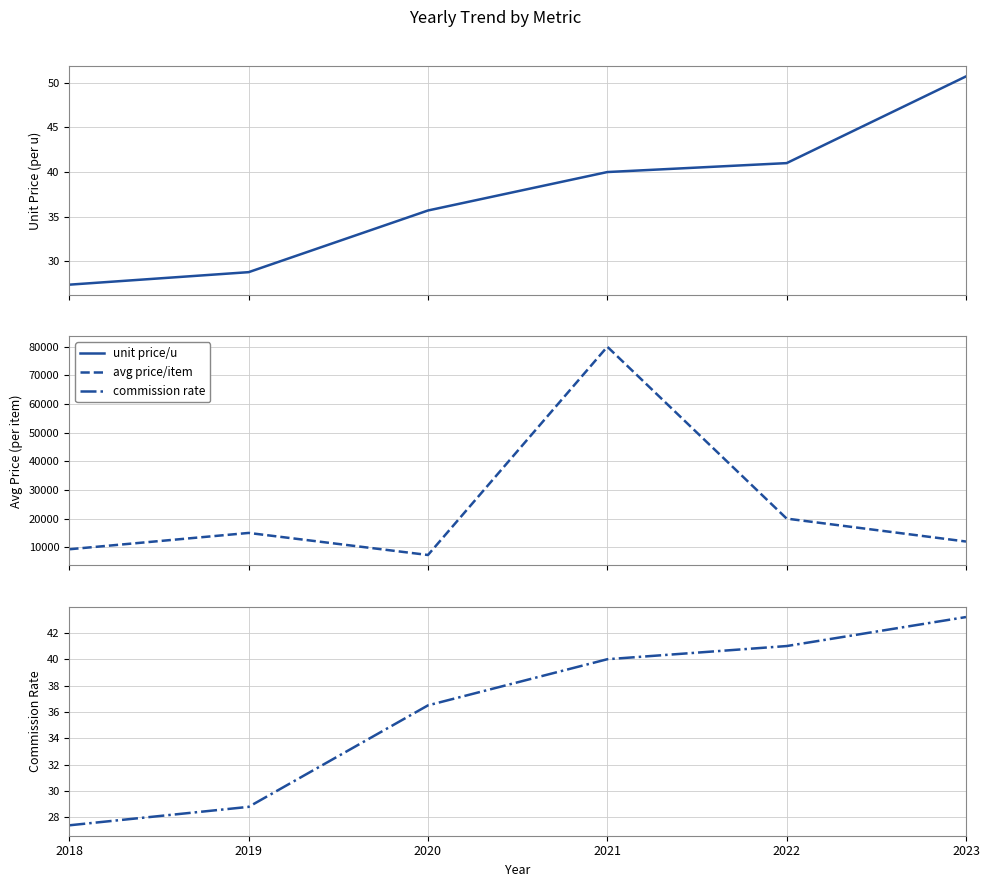

True or false: commission rate and unit price/u intersect in this chart.

False